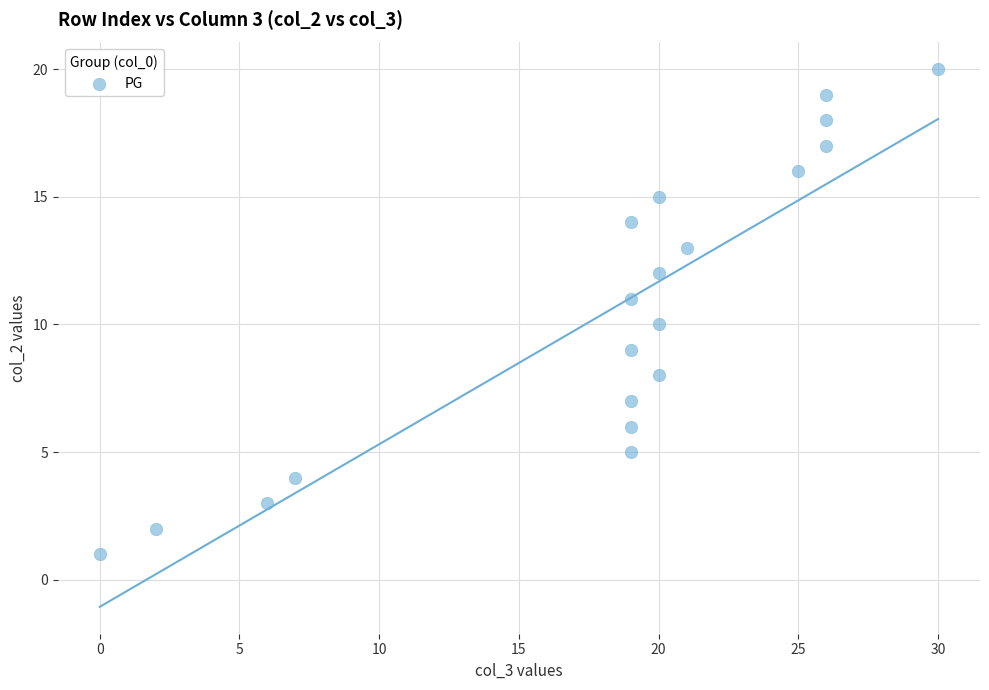

What is the range of Y values (max minus min)?

19